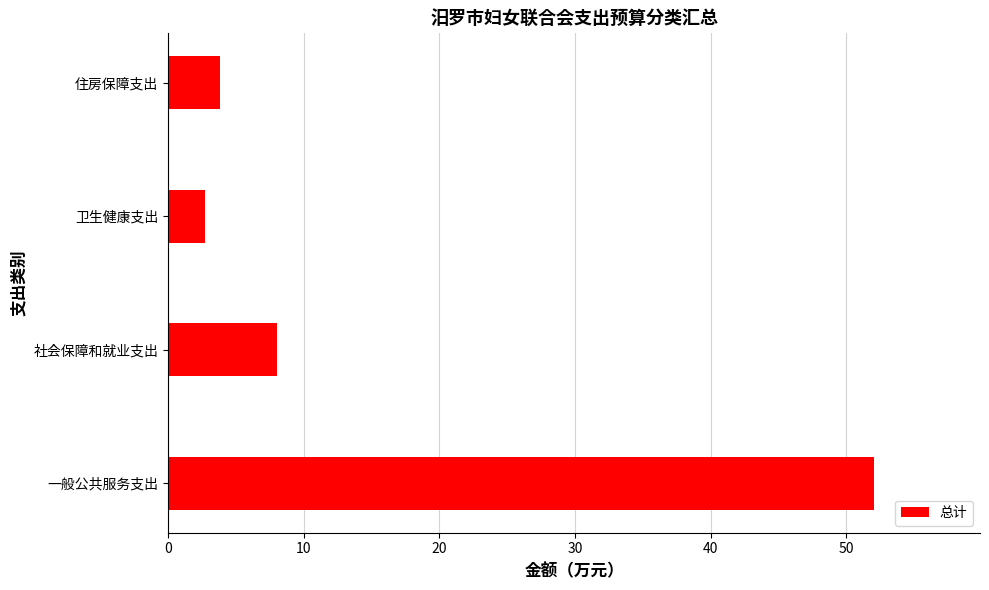

Reading bottom to top, list all the values displayed in this chart.

52.0	8.0	2.7	3.8